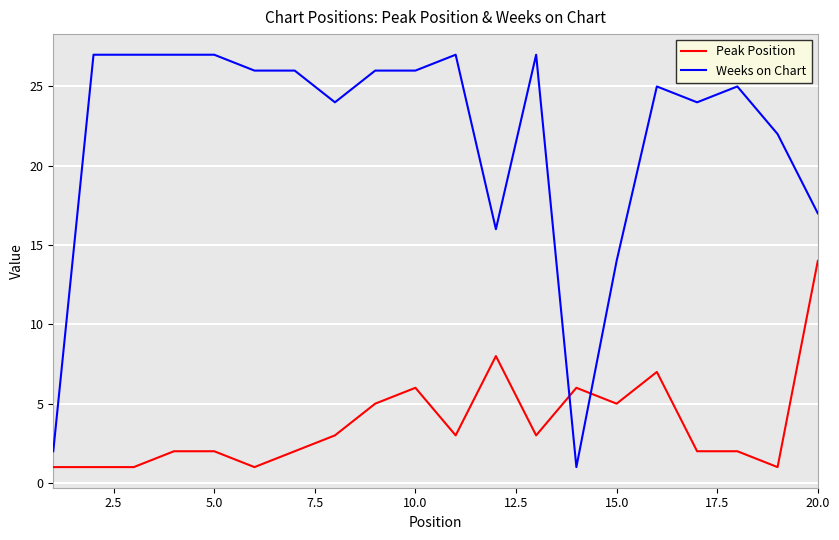

How many intersections are there between Weeks on Chart and Peak Position?

2